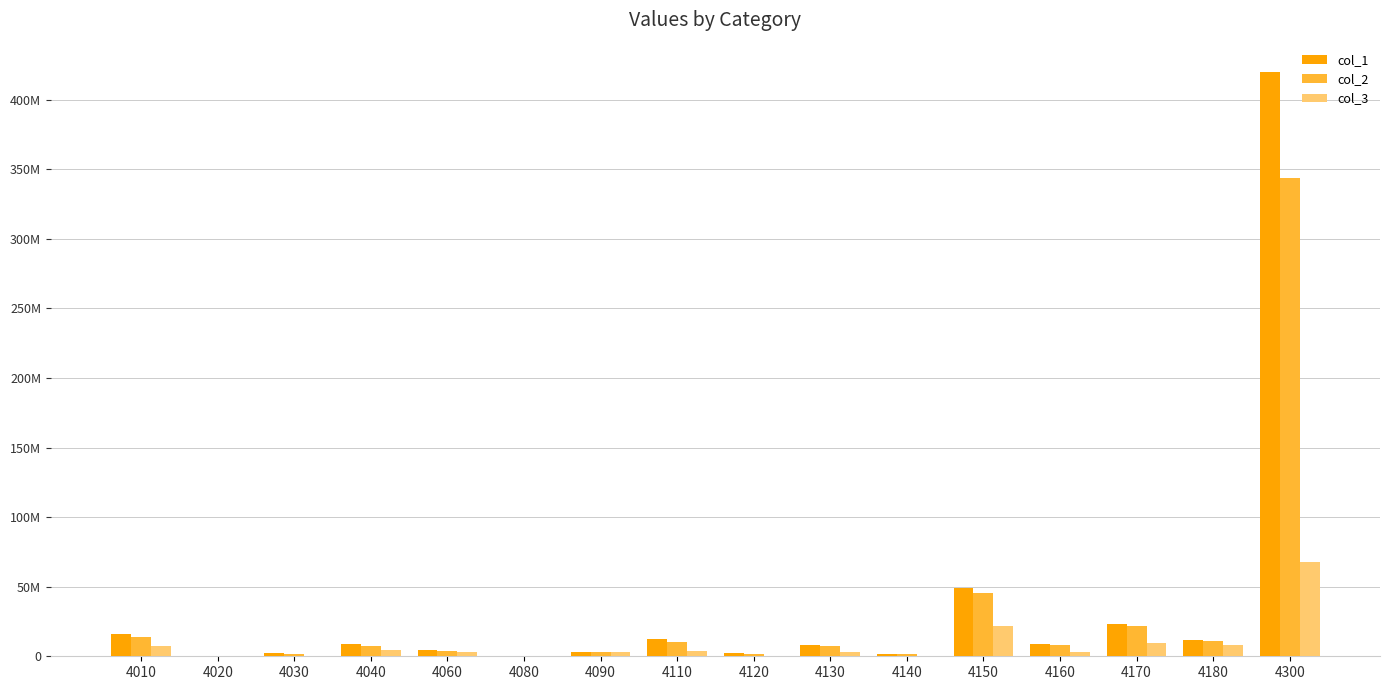

What is the difference between the highest and lowest values at 4090?

418556